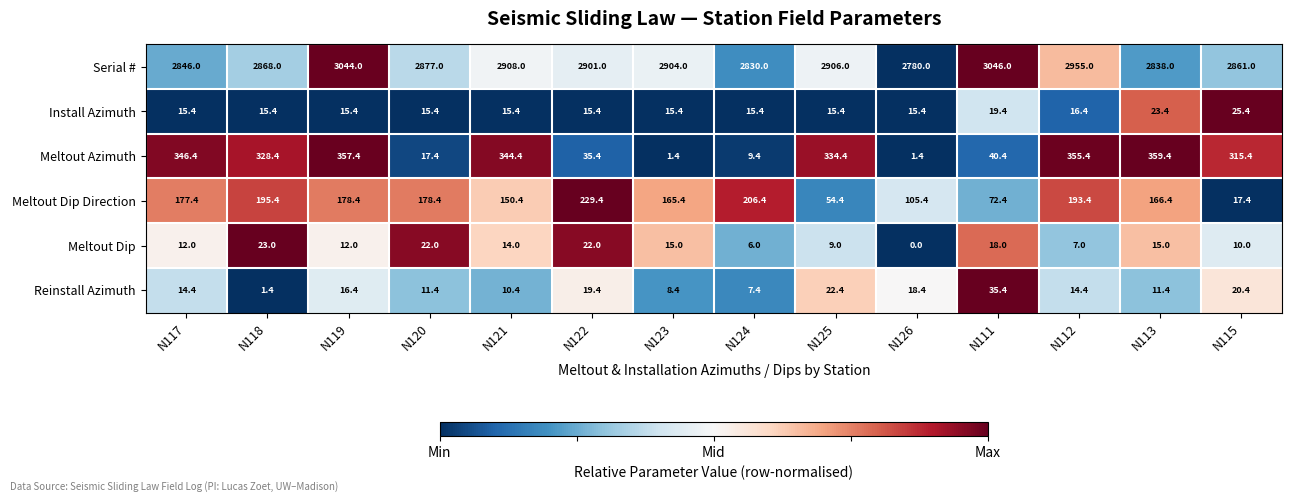

What is the greatest value displayed?

3046.0